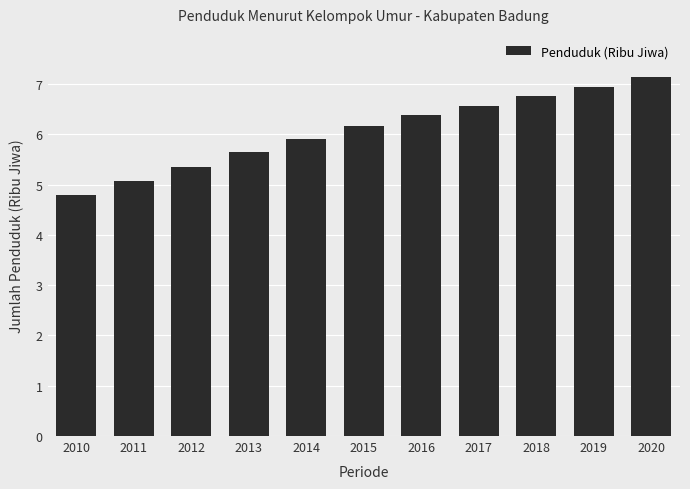

Where is the data nearest to the value 5?

2011